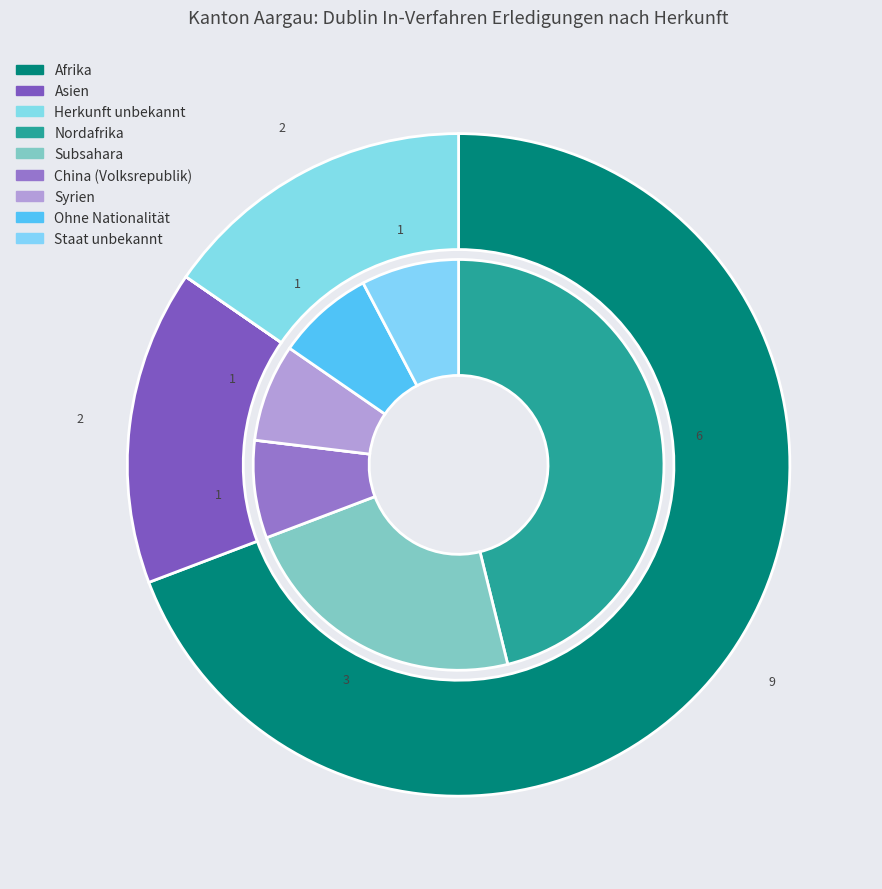

How many segments does this pie chart have?

6